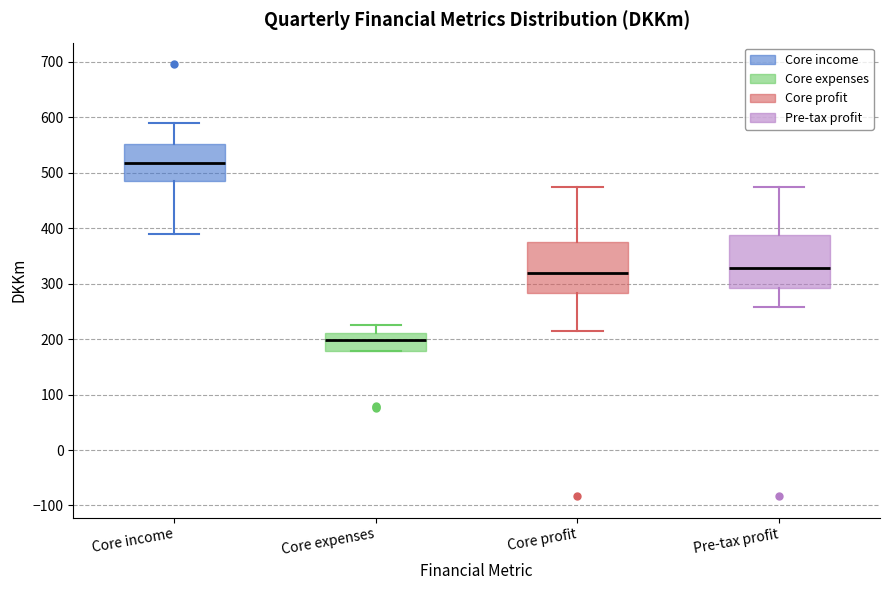

Where is the upper edge of the box for Core income on the y-axis? The values are not printed on the chart, so give them approximately, as read against the axis.

550